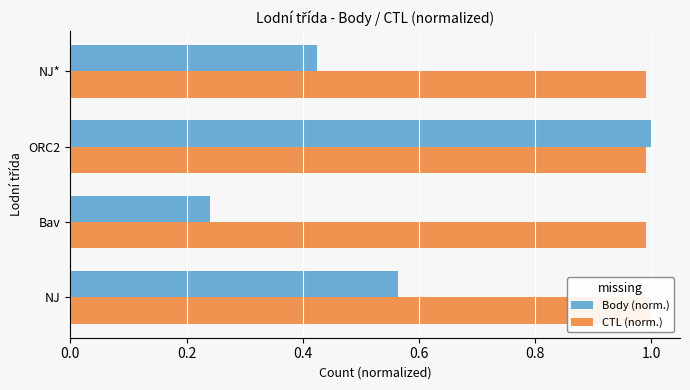

What is the maximum value shown in the chart?

1.0